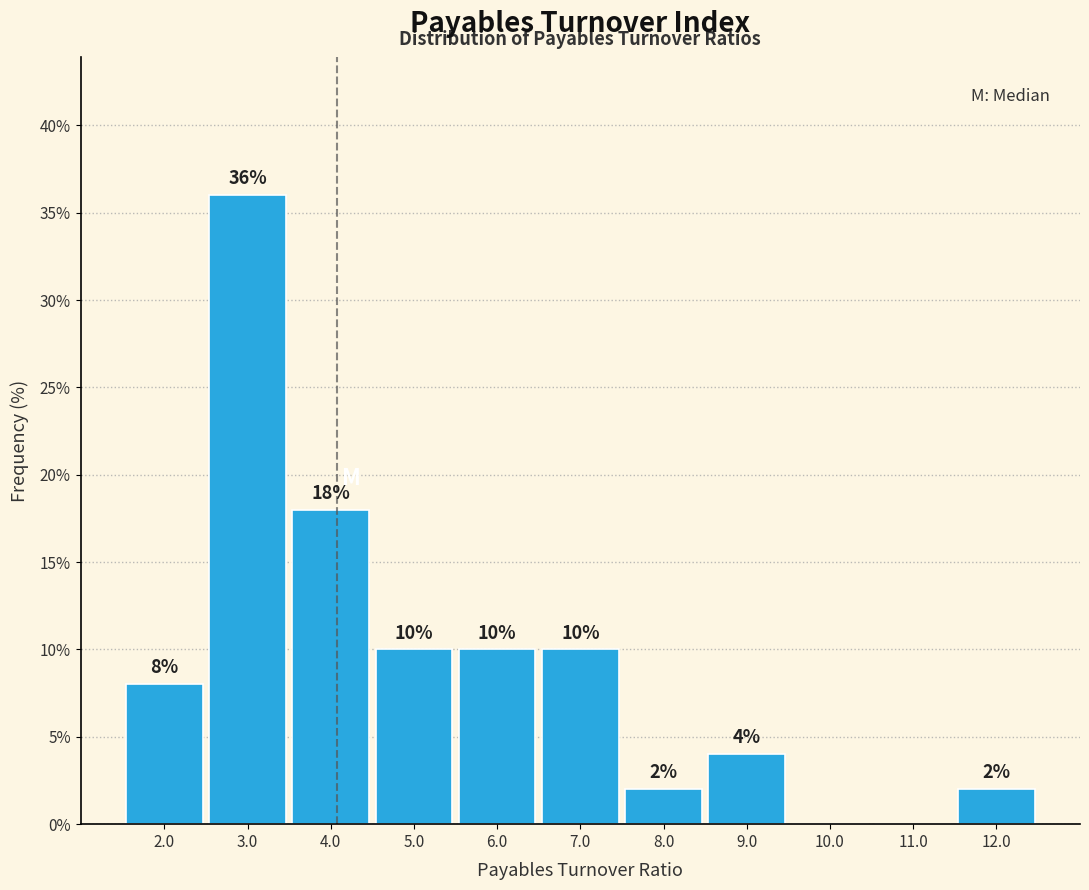

Which range on the x-axis has the tallest bar?

2.5 to 3.5